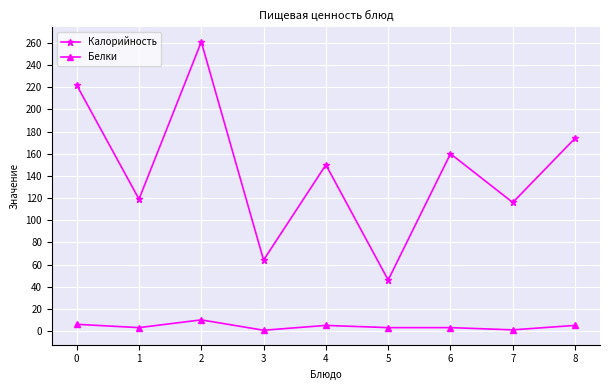

True or false: Калорийность has a value of 468.4 at 2.

False